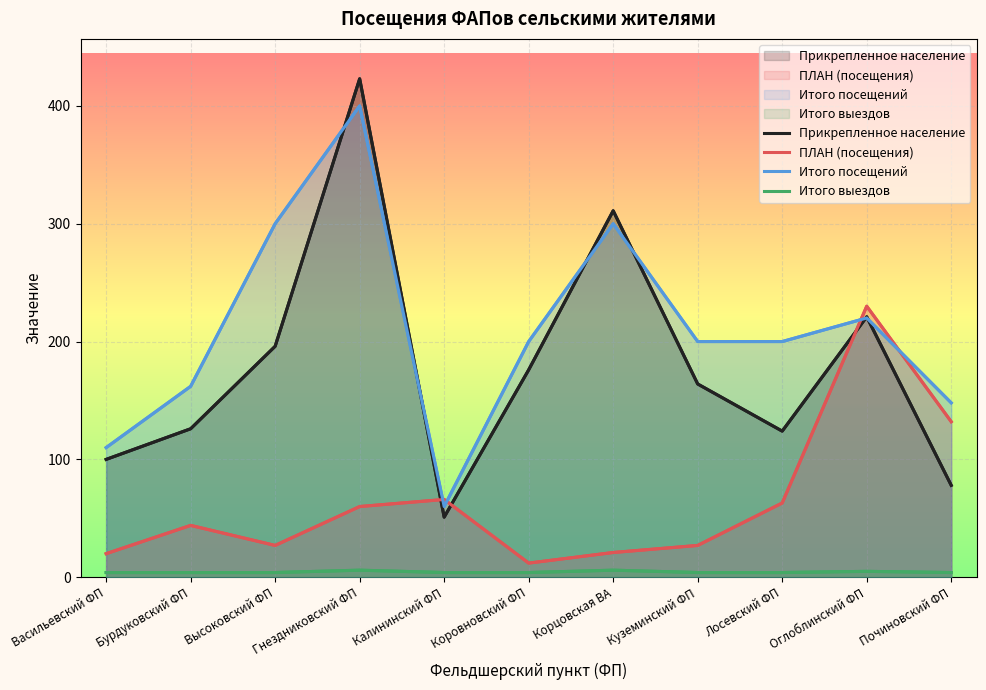

Which series has the widest spread of values?

Прикрепленное население